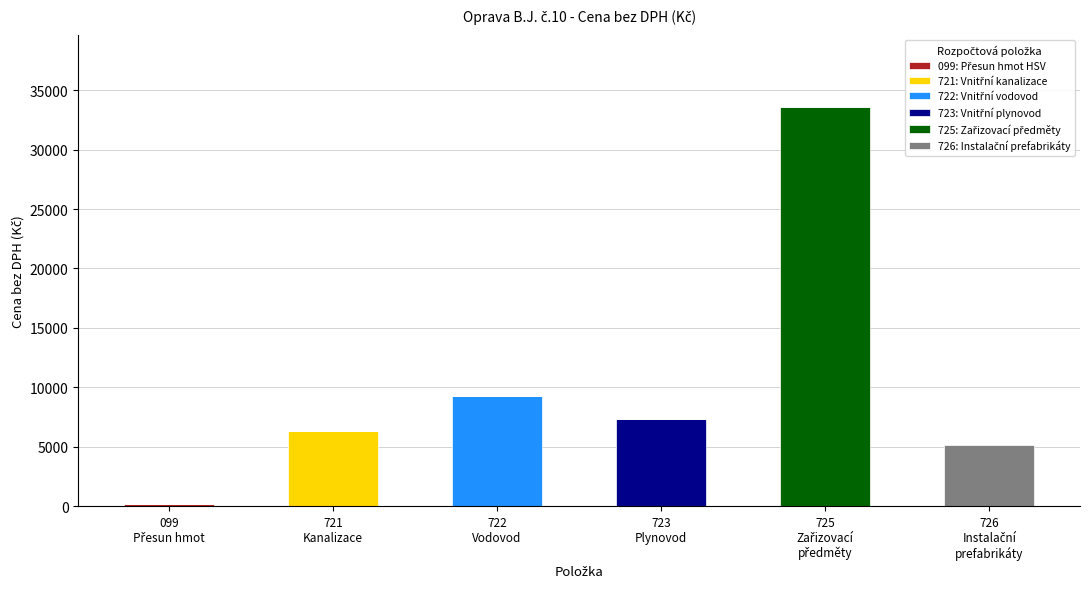

Rank the series by their maximum value, from highest to lowest.

725: Zařizovací předměty, 722: Vnitřní vodovod, 723: Vnitřní plynovod, 721: Vnitřní kanalizace, 726: Instalační prefabrikáty, 099: Přesun hmot HSV